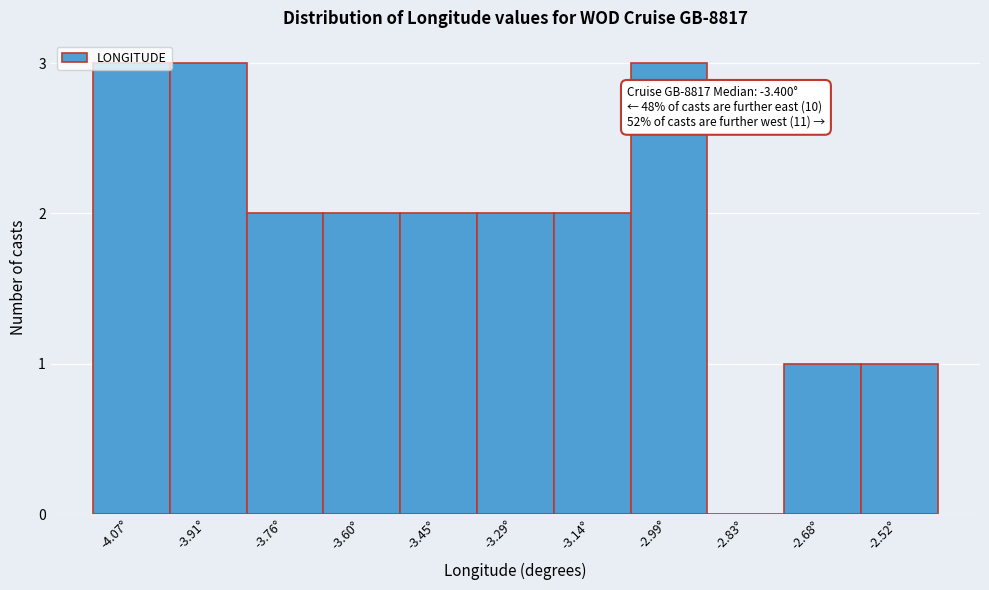

What is the change in value from -2.83° to -2.68°?

+1